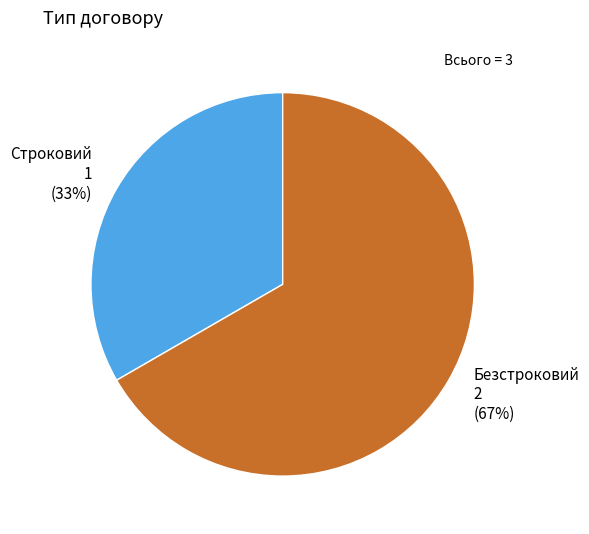

The Безстроковий slice represents 67% of the pie. True or false?

True